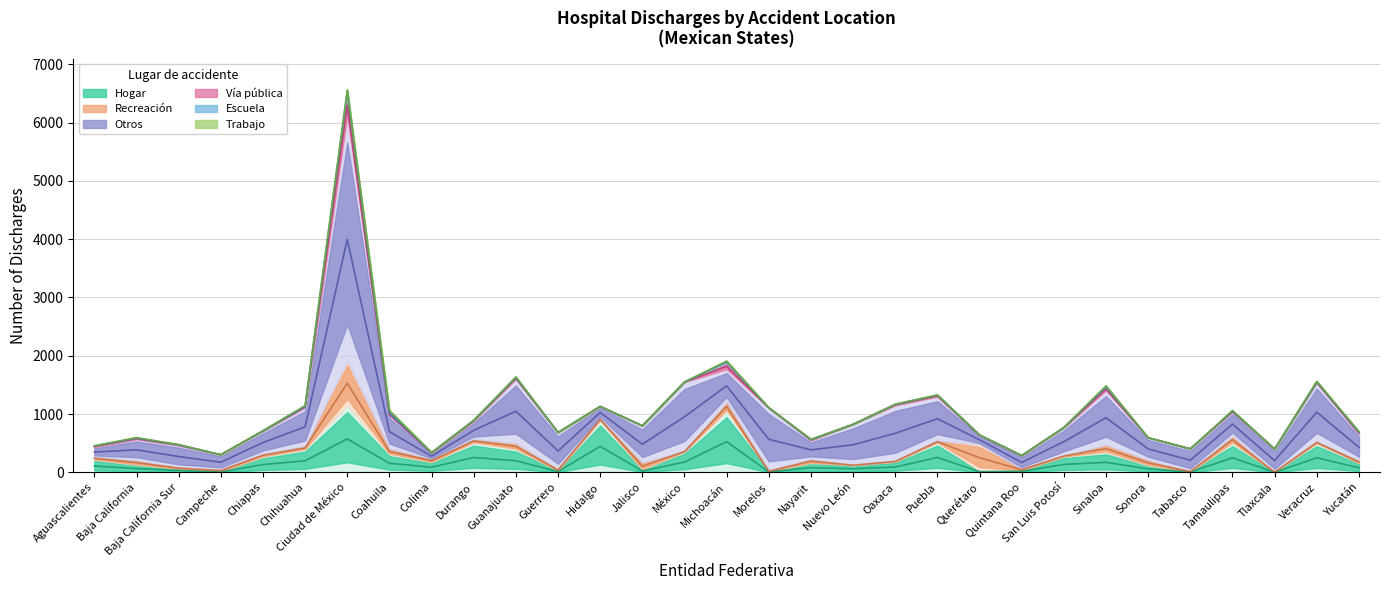

What is the approximate value of Recreación at Sinaloa, to the nearest 50?

150